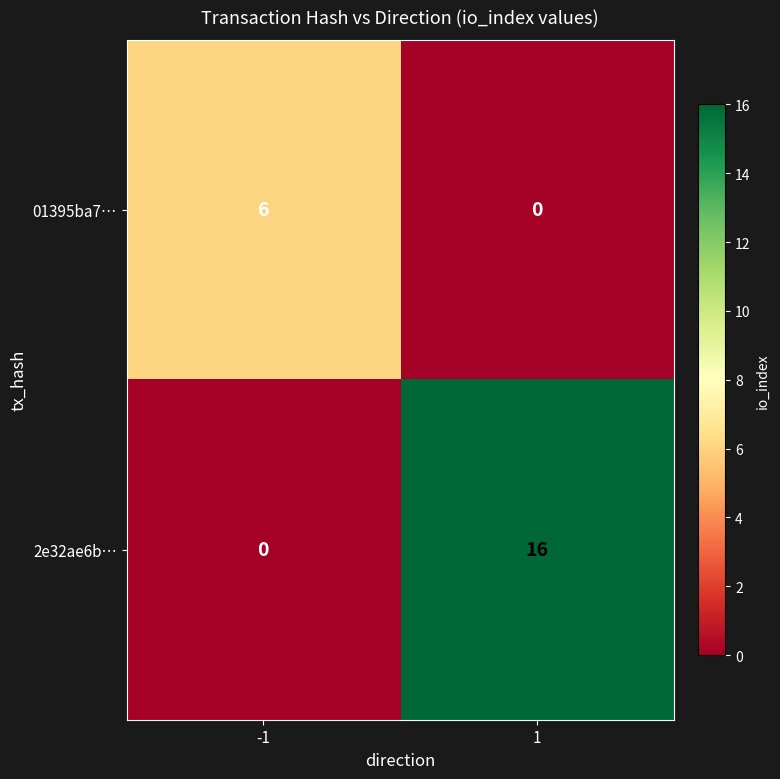

What is the total value across all series at 1?

16